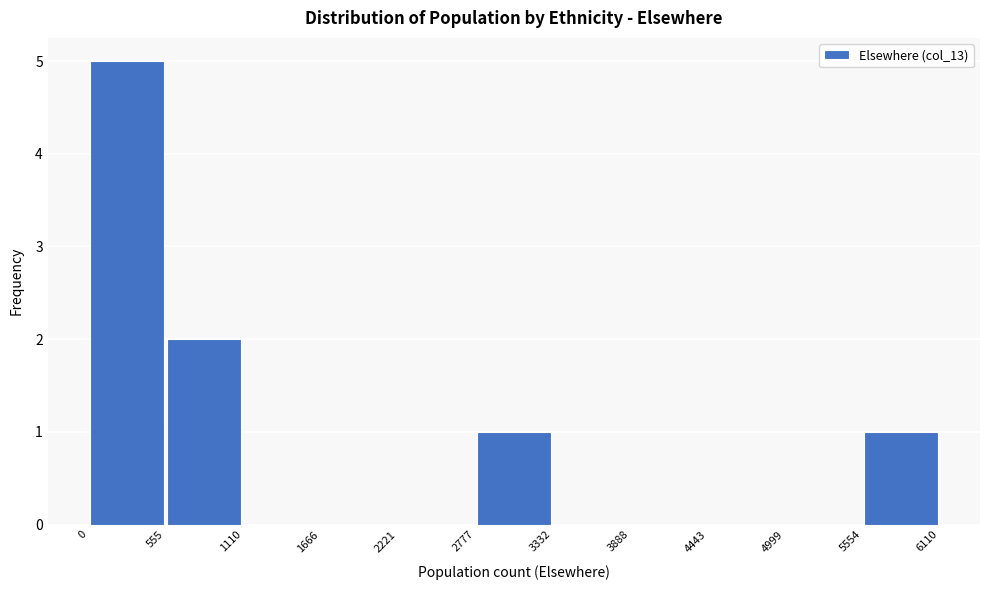

Which range on the x-axis has the tallest bar?

0 to 555